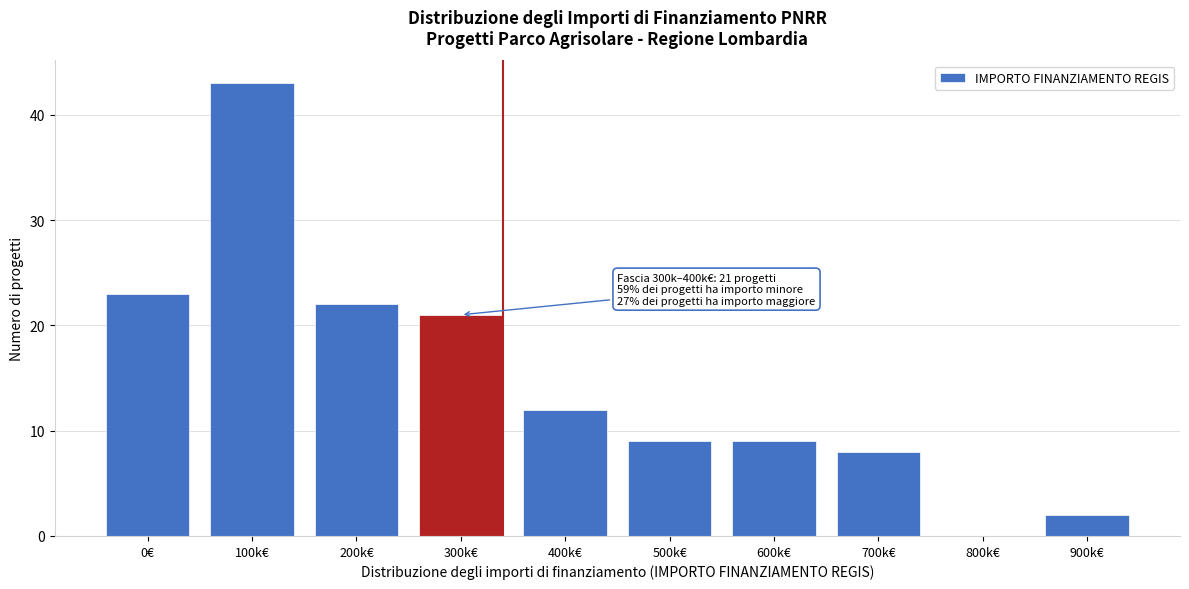

Reading right to left, what are all the values shown in this chart?

900k€=2	800k€=0	700k€=8	600k€=9	500k€=9	400k€=12	300k€=21	200k€=22	100k€=43	0€=23